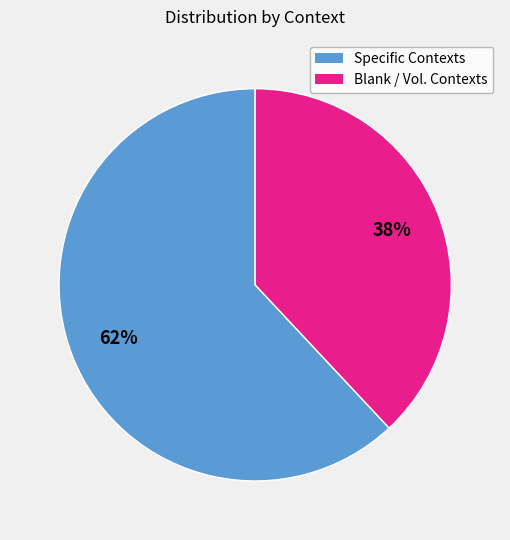

Is Specific Contexts the majority of the pie?

Yes